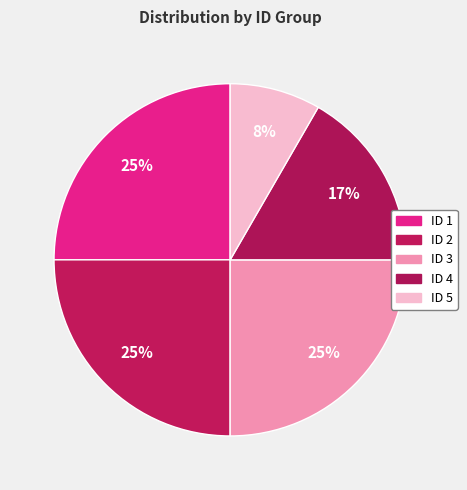

Do ID 3 and ID 4 together represent more than half of the pie?

No